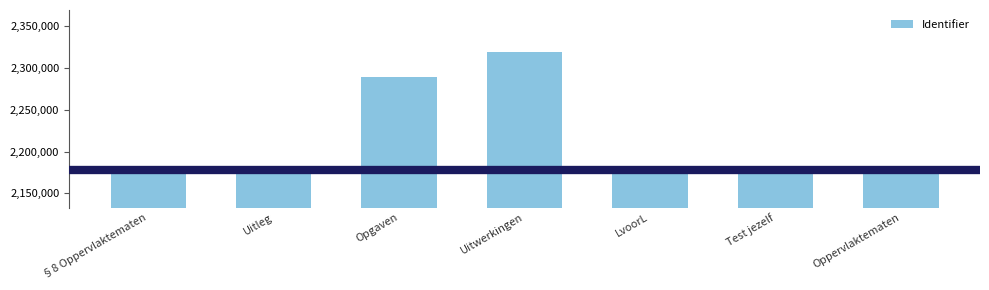

What is the label of the 1st bar from the right?

Oppervlaktematen